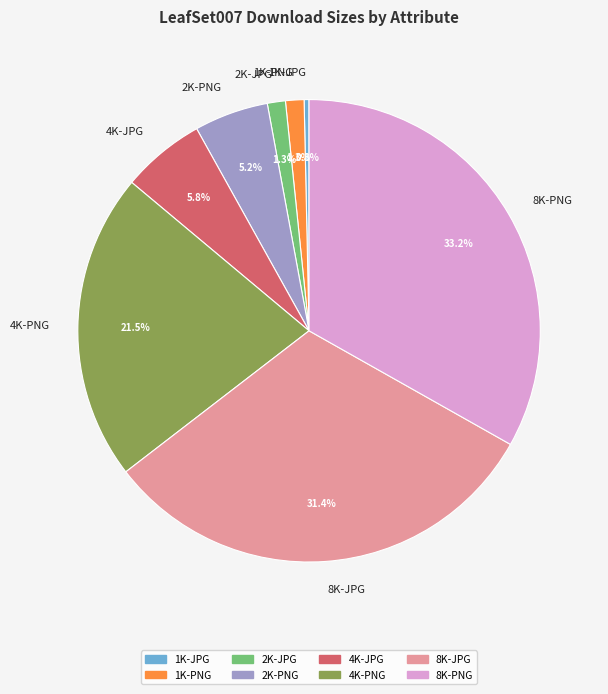

How many slices are in this pie chart?

8